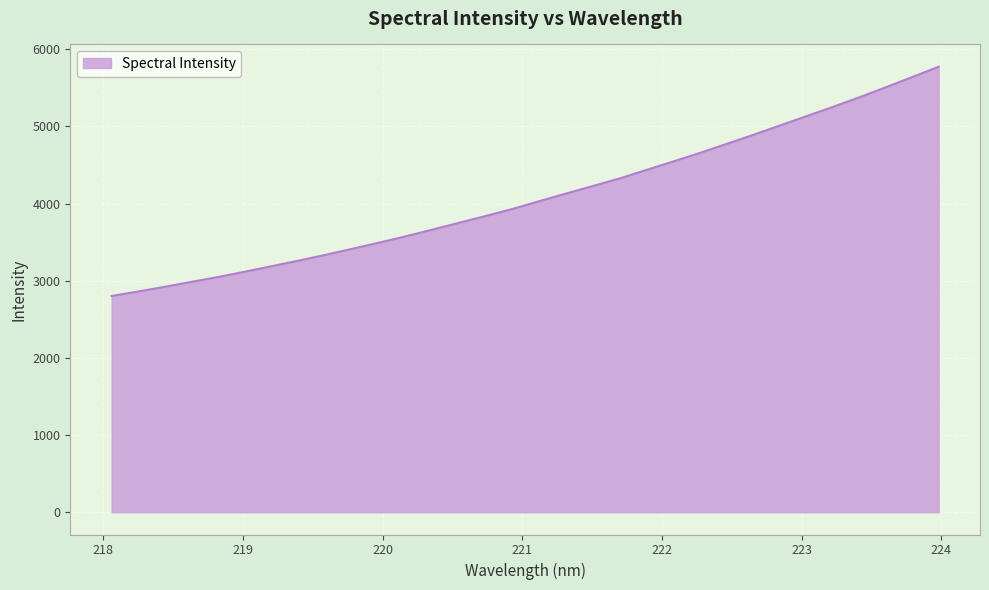

What is the maximum value shown in the chart?

5773.1